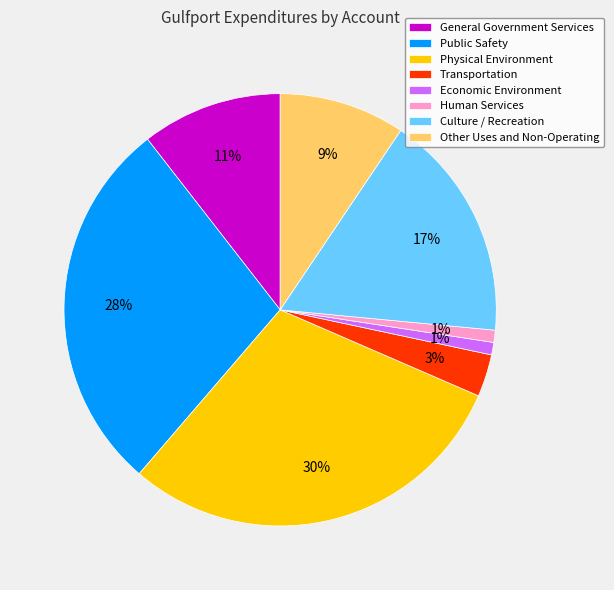

Which slice is the largest?

Physical Environment